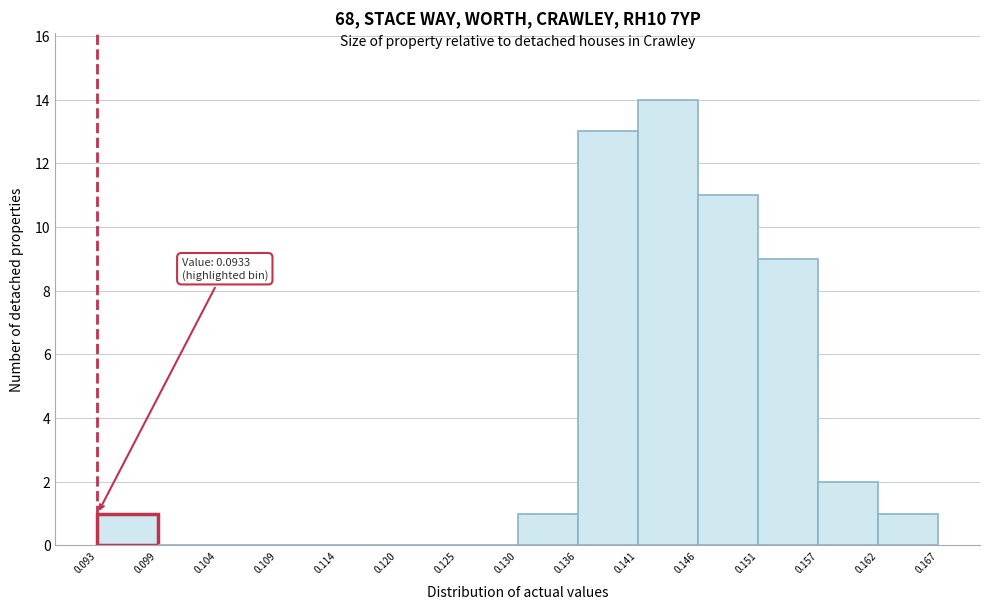

Which range on the x-axis has the tallest bar?

0.141 to 0.146